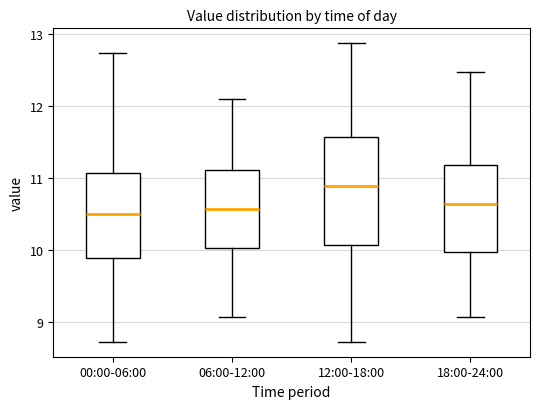

Where is the upper edge of the box for 00:00-06:00 on the y-axis? The values are not printed on the chart, so give them approximately, as read against the axis.

11.1